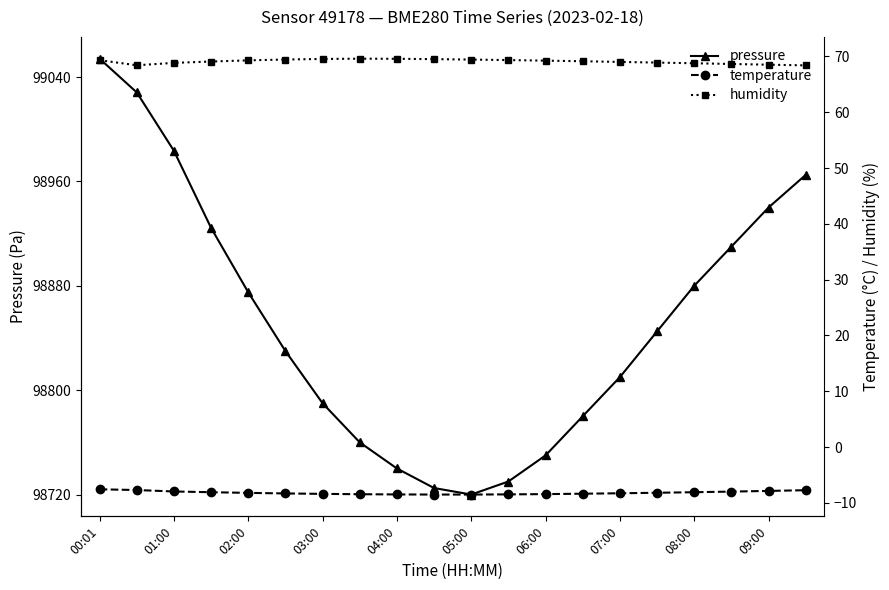

True or false: pressure has more than 0 points higher than both neighbors.

False